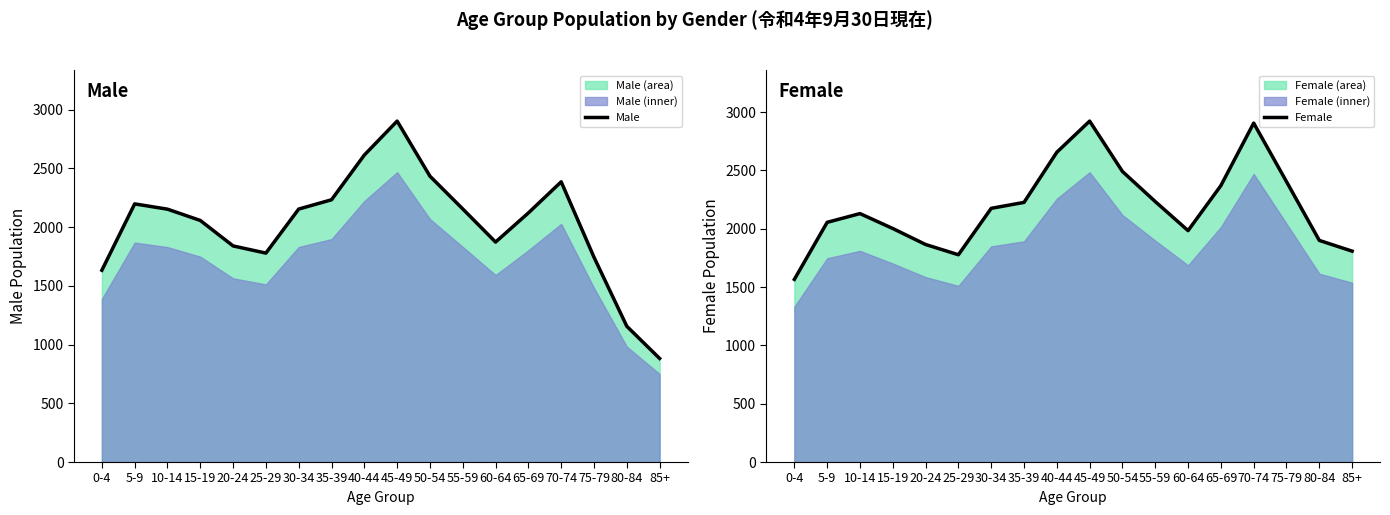

How many values in the Female series exceed 2175?

8